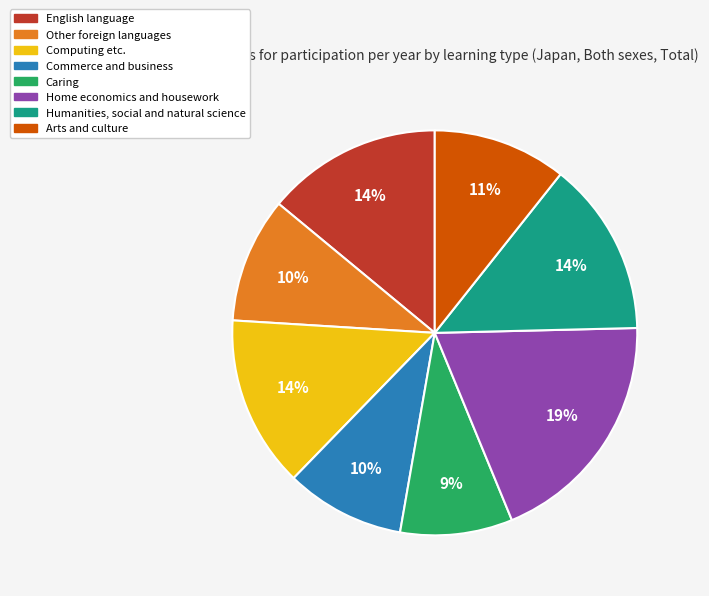

True or false: Home economics and housework accounts for 19% of the total.

True